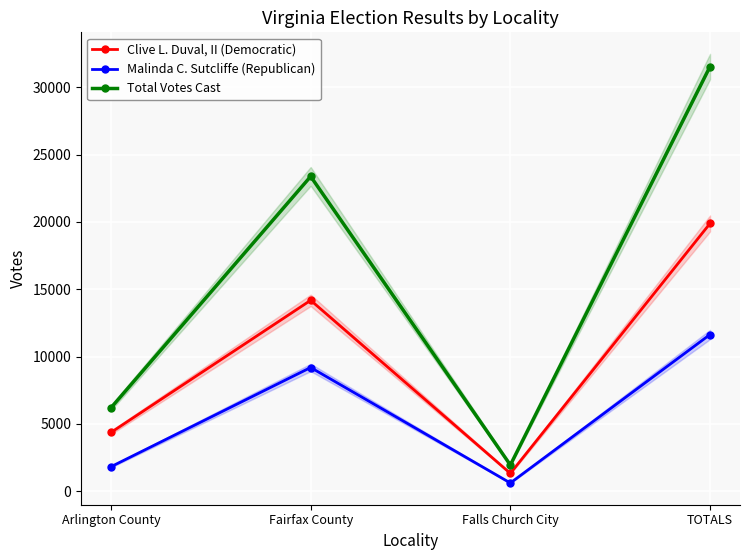

Where does the Total Votes Cast series first go above 23378?

TOTALS